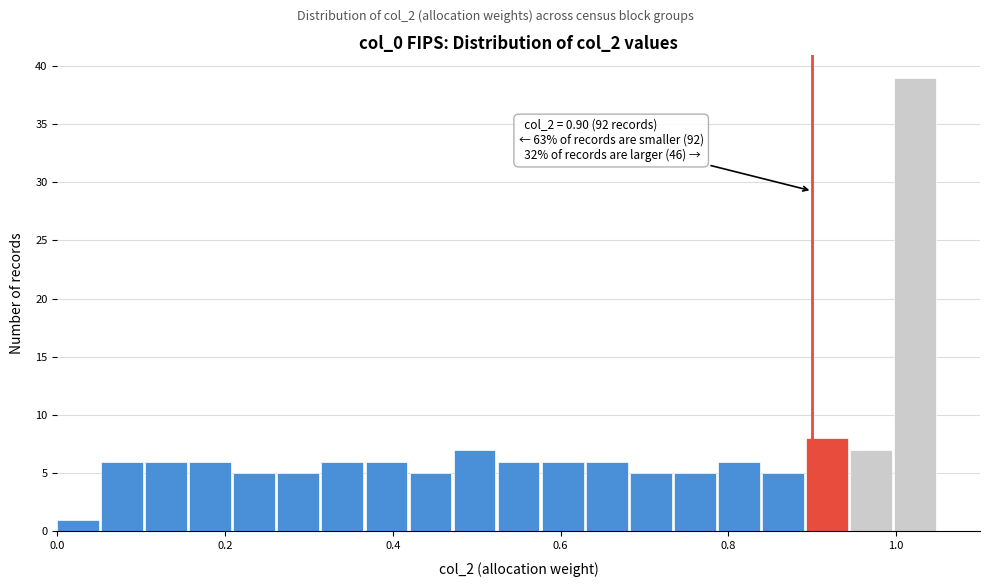

Around what value on the x-axis is the tallest bar? Give the approximate position of its centre, as read against the axis.

1.02